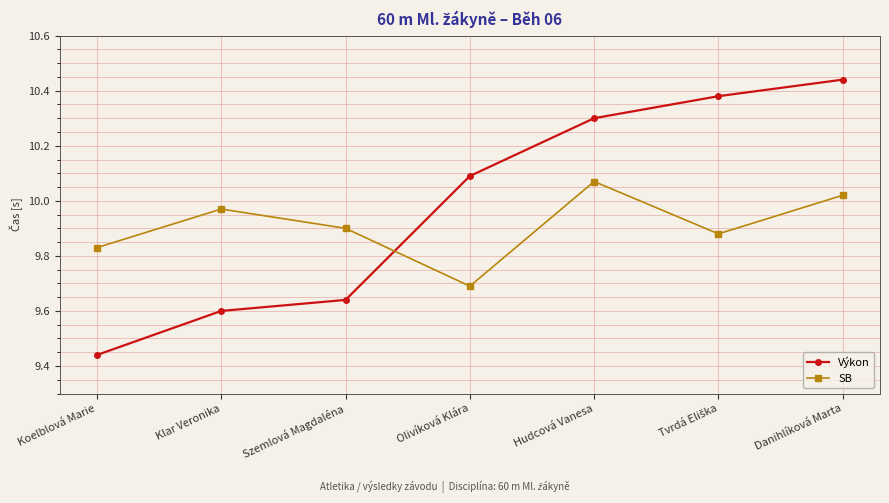

At which category is the sum across all series the highest?

Danihlíková Marta